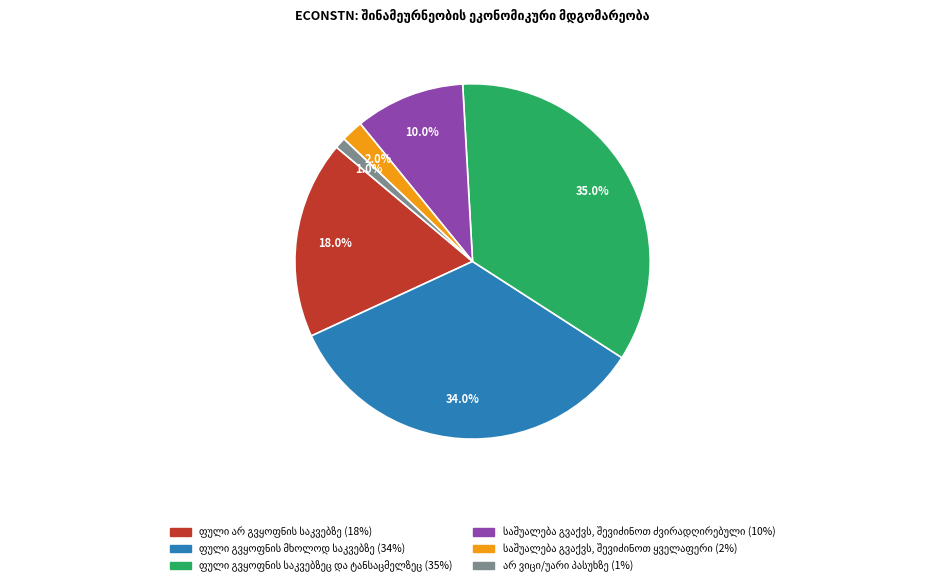

Is there a majority slice in this chart?

No